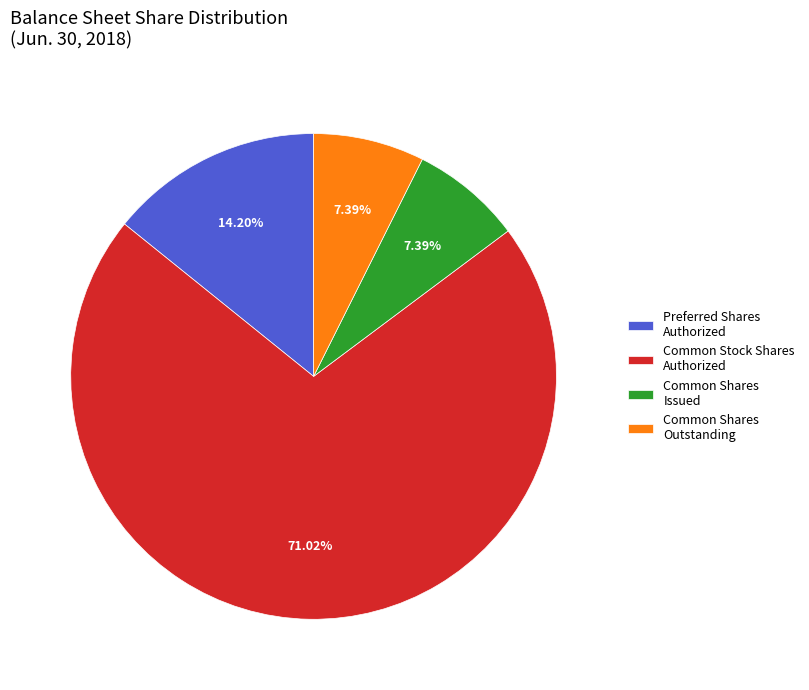

To the nearest percent, what is the combined percentage of Preferred Shares Authorized and Common Shares Issued?

22%